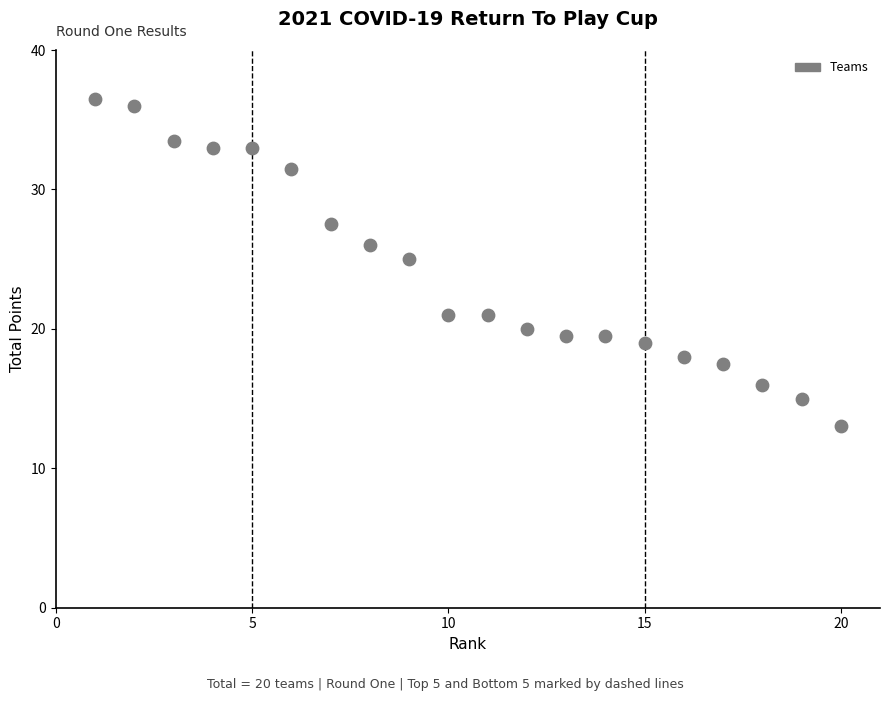

What Y value in the scatter plot is closest to 24?

25.0